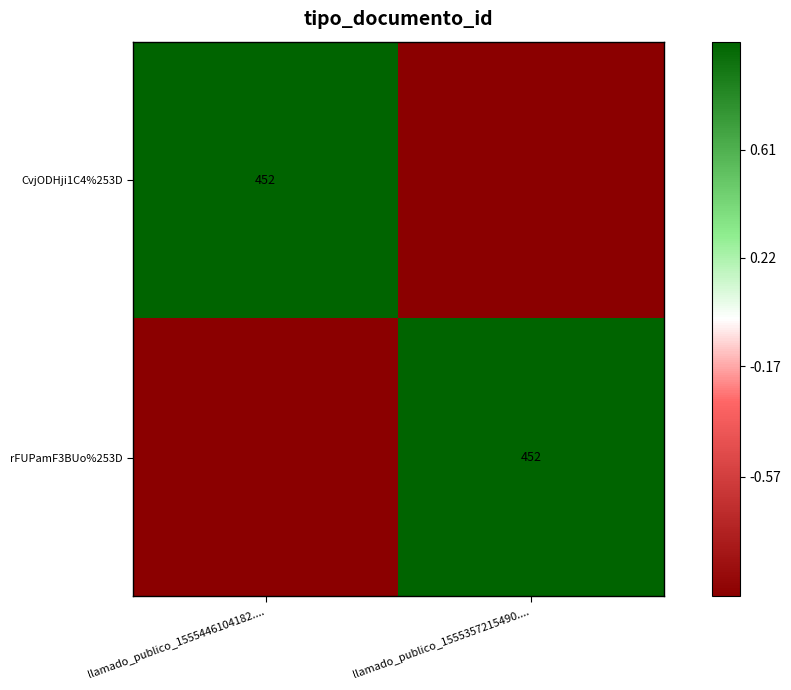

At which category does the chart reach its peak across all series?

llamado_publico_1555446104182....